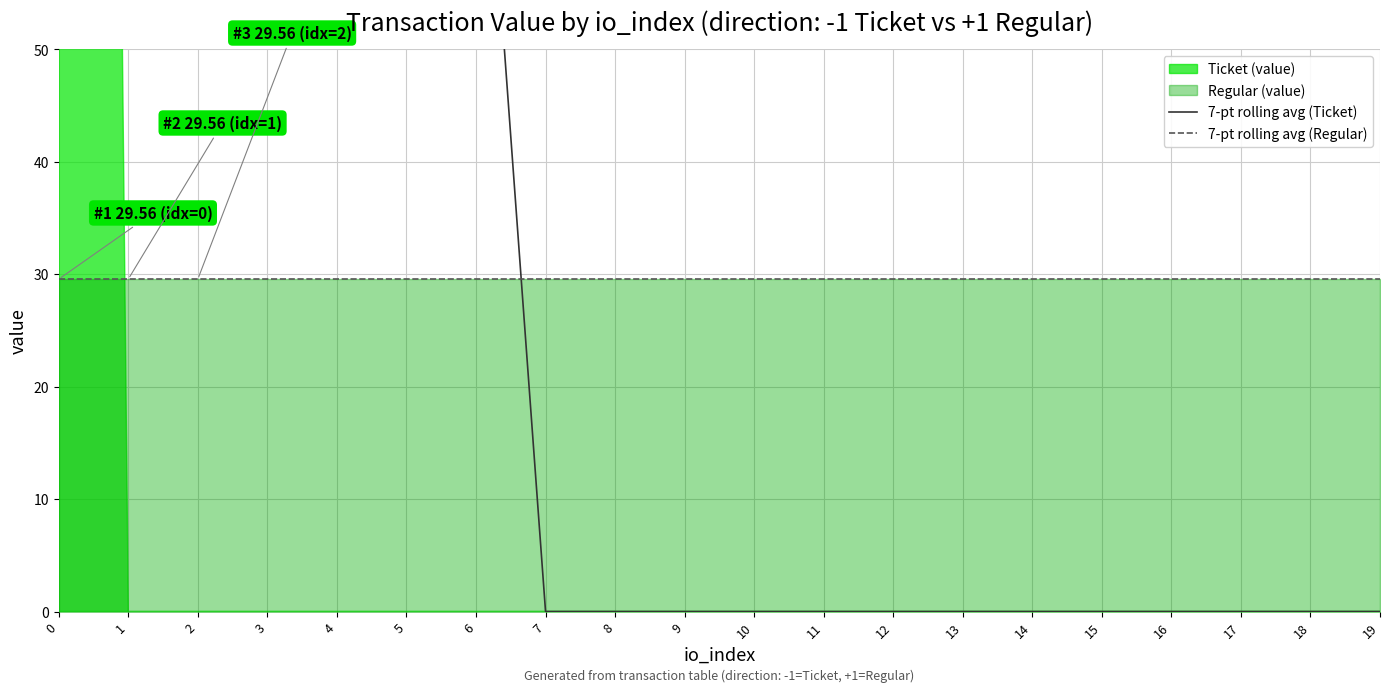

What is the approximate value of 7-pt rolling avg (Ticket) at 6?

84.5